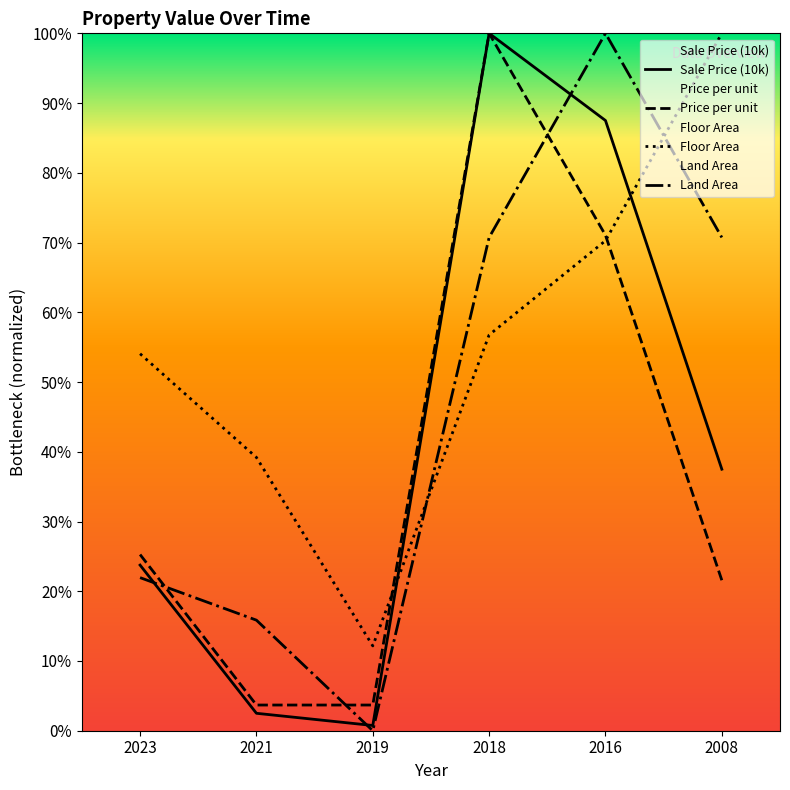

Between 2021 and 2008, which series saw the biggest shift?

Floor Area